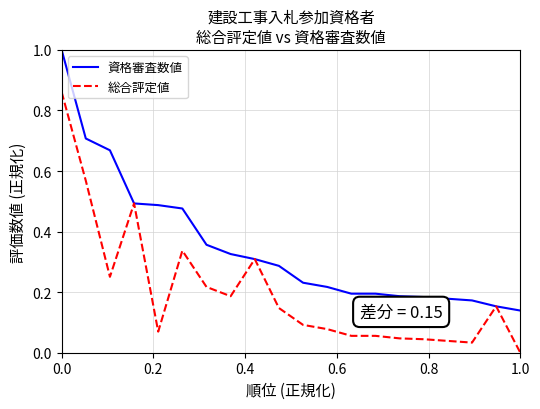

Which series has the largest total across all categories?

資格審査数値